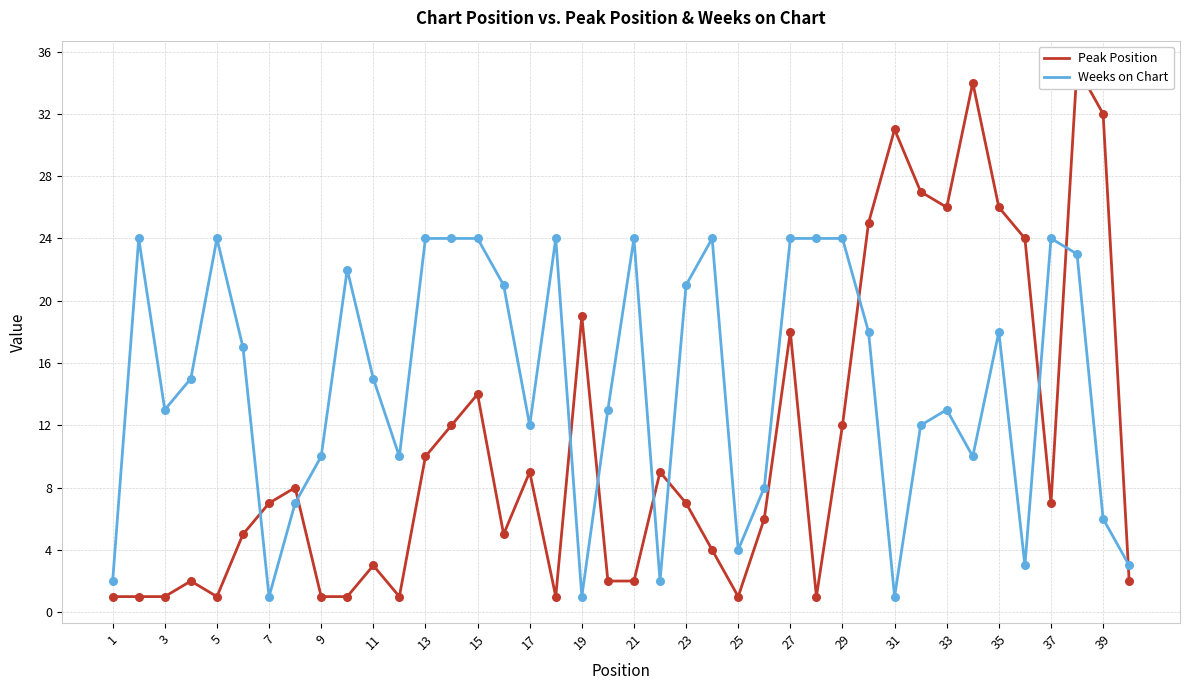

Which series has the largest total across all categories?

Weeks on Chart